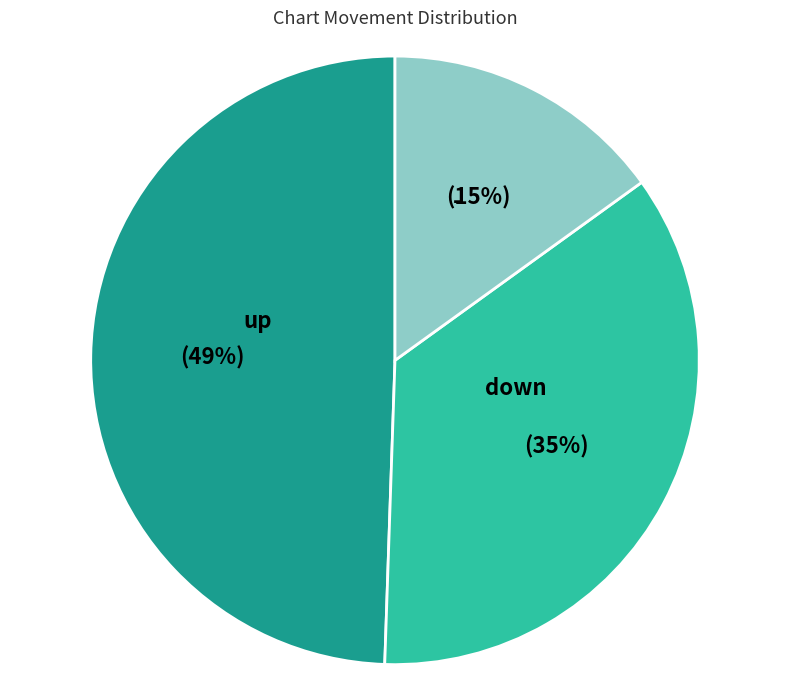

What is the largest slice in the pie chart?

up